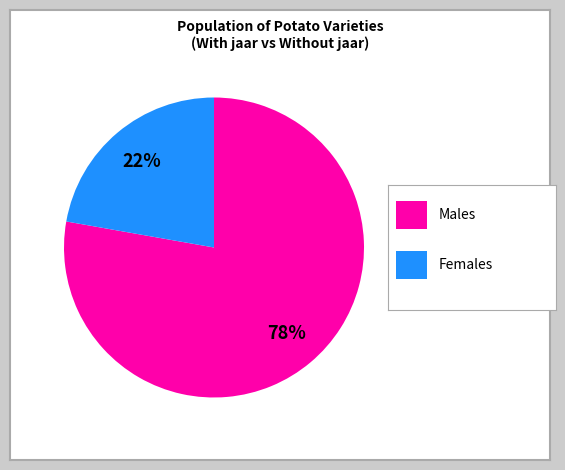

To the nearest percent, what is the average slice percentage?

50%